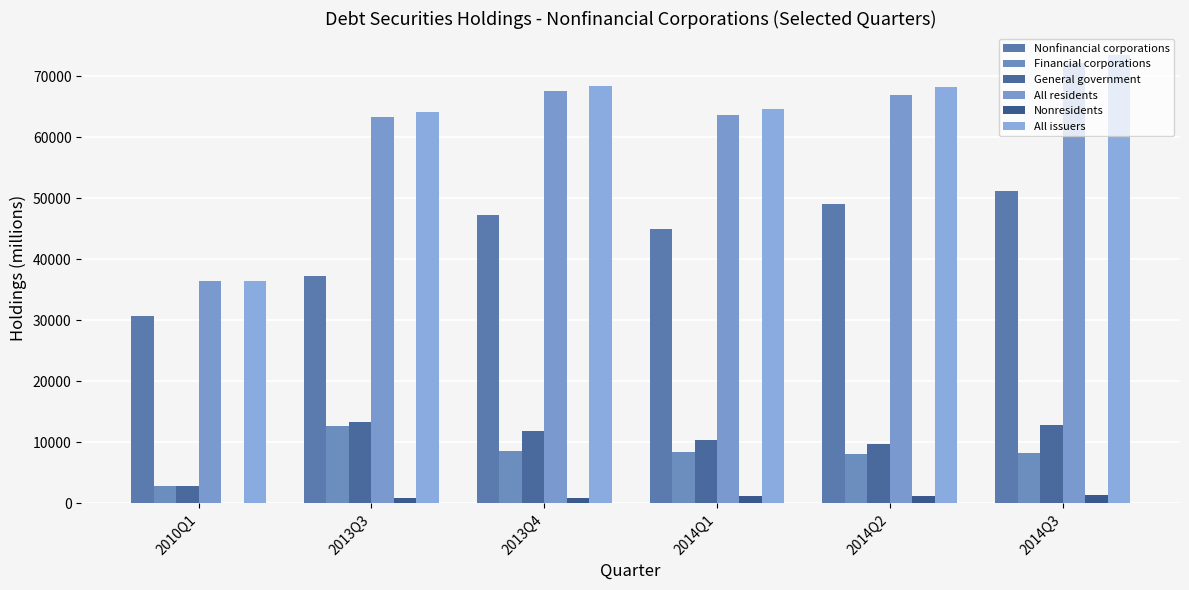

What position from the right is 2010Q1?

6